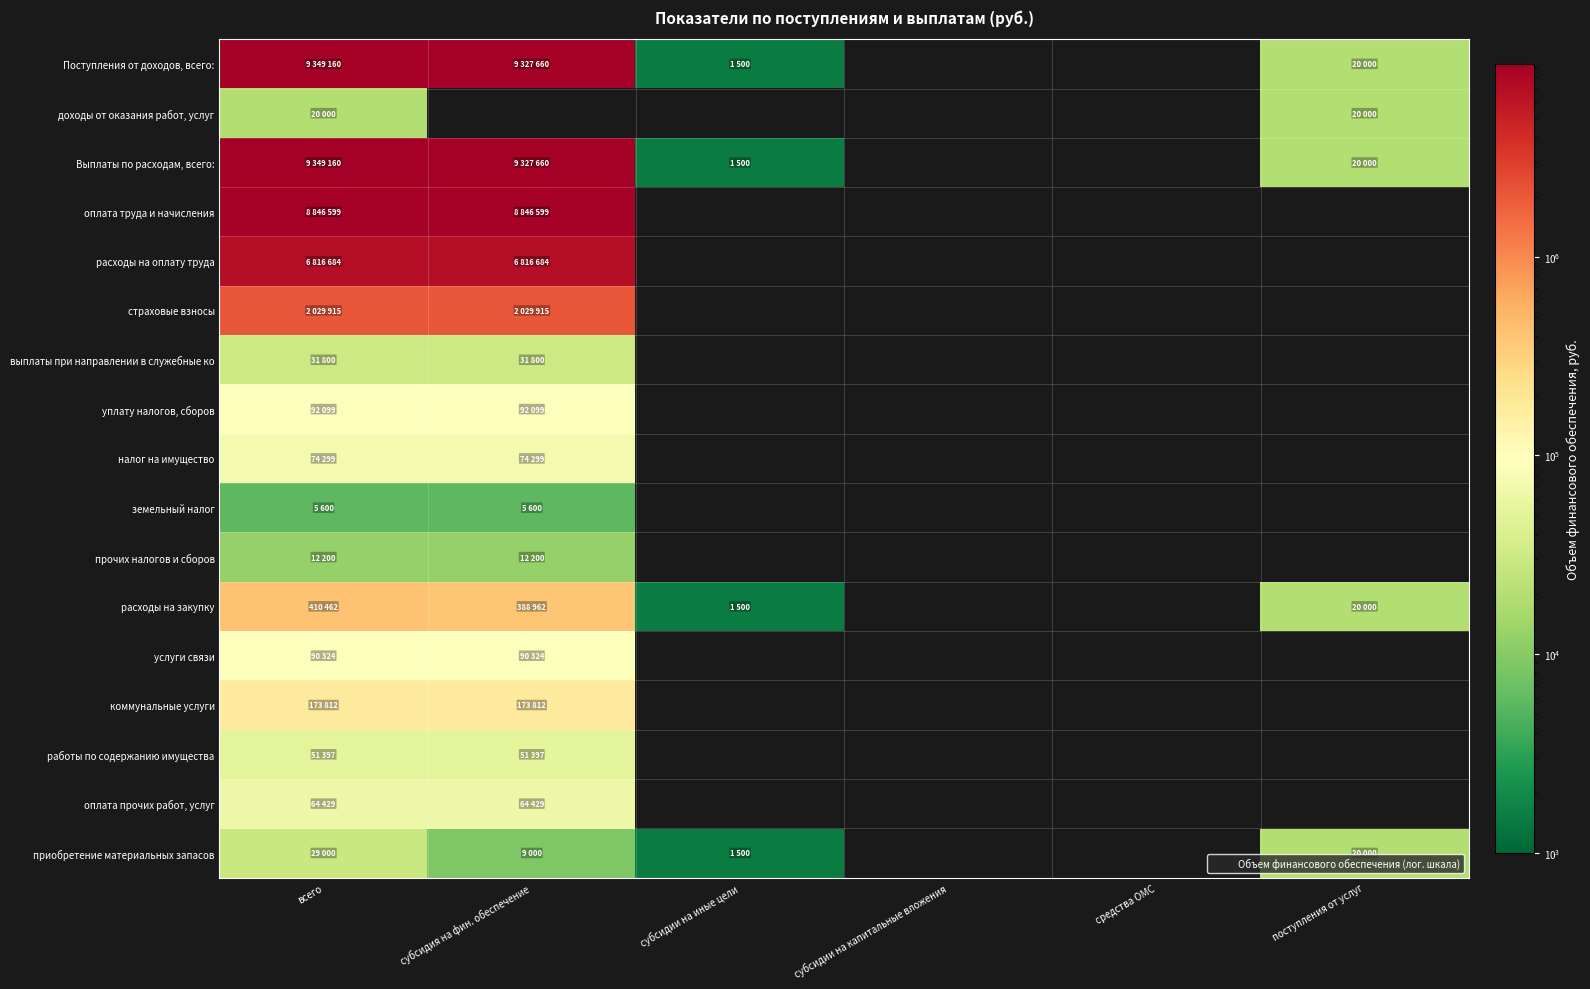

How many values in оплата труда и начисления are above zero?

2